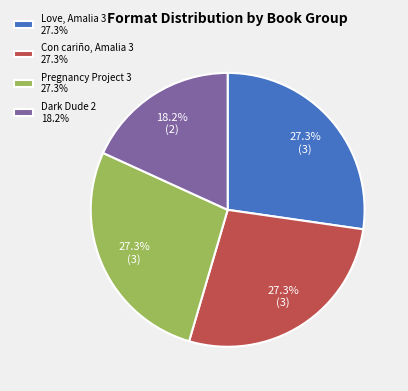

Is Dark Dude 2 18.2% the majority of the pie?

No